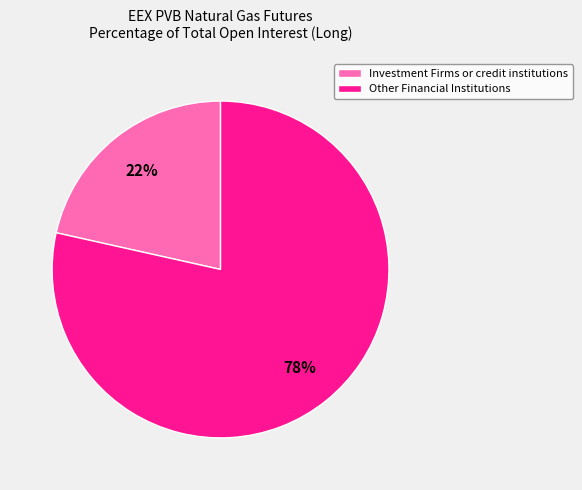

Which category accounts for the majority?

Other Financial Institutions